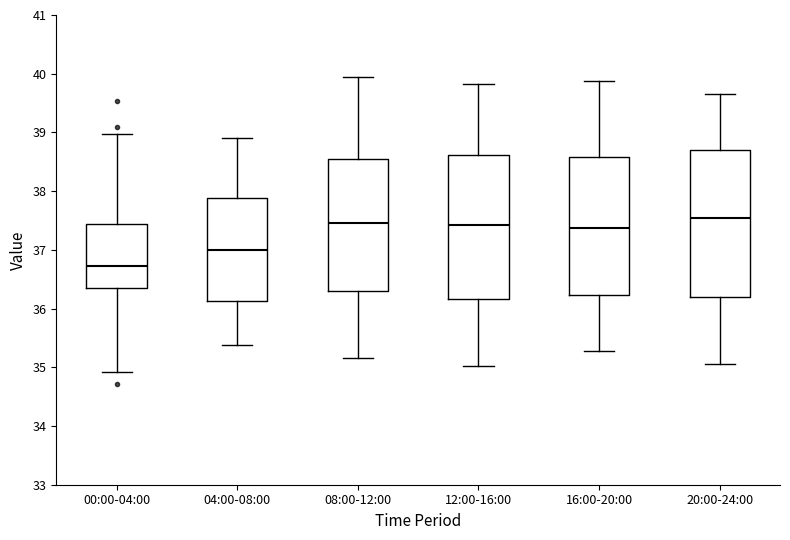

Where does the lower whisker of the box for 08:00-12:00 end on the y-axis? The values are not printed on the chart, so give them approximately, as read against the axis.

35.2